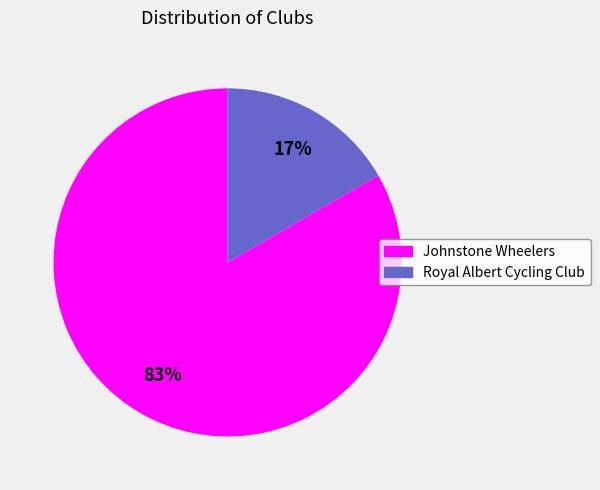

Between Royal Albert Cycling Club and Johnstone Wheelers, which is larger?

Johnstone Wheelers